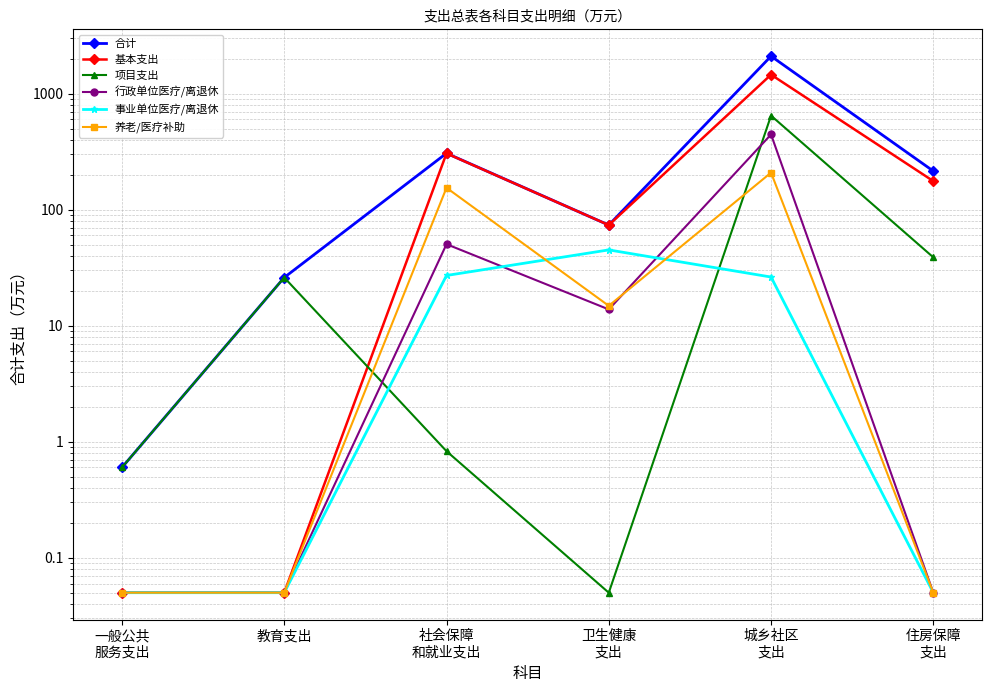

True or false: 基本支出 has more than 0 interior local peaks.

True